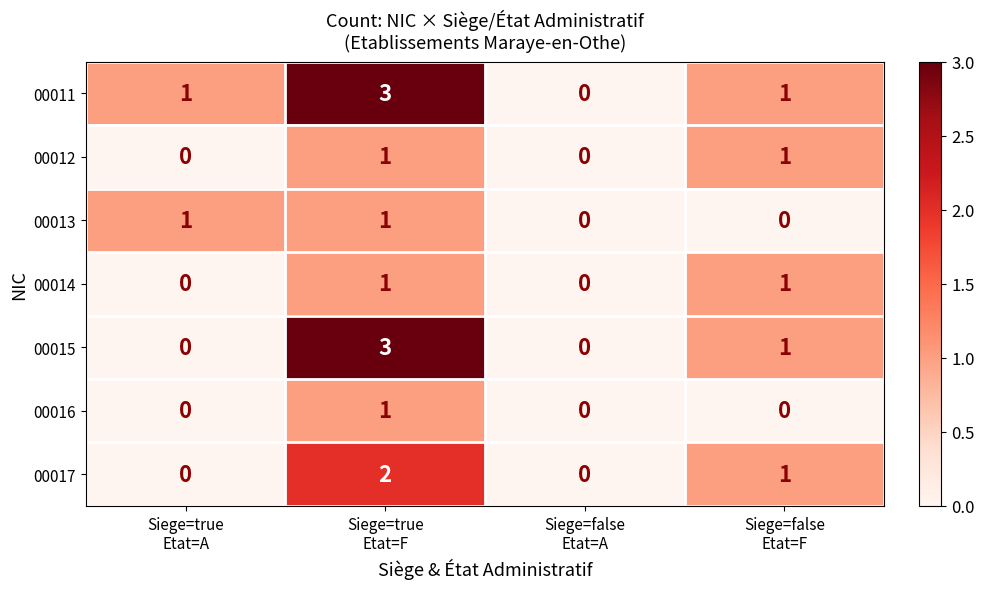

How many 00017 values are between 0 and 2?

4